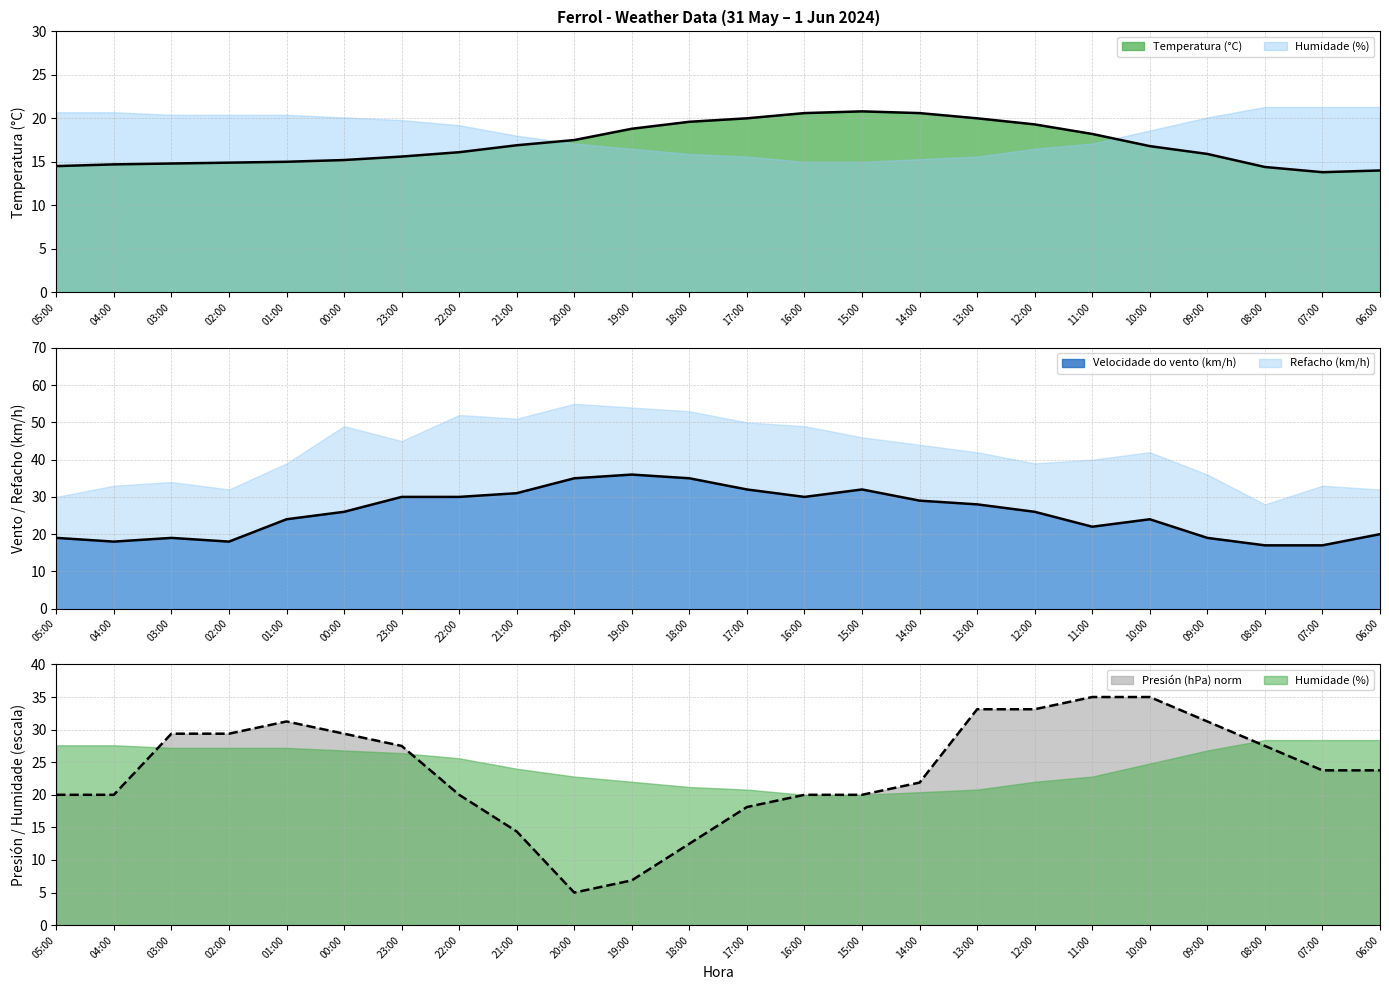

What is the total value across all series at 17:00?

70.1